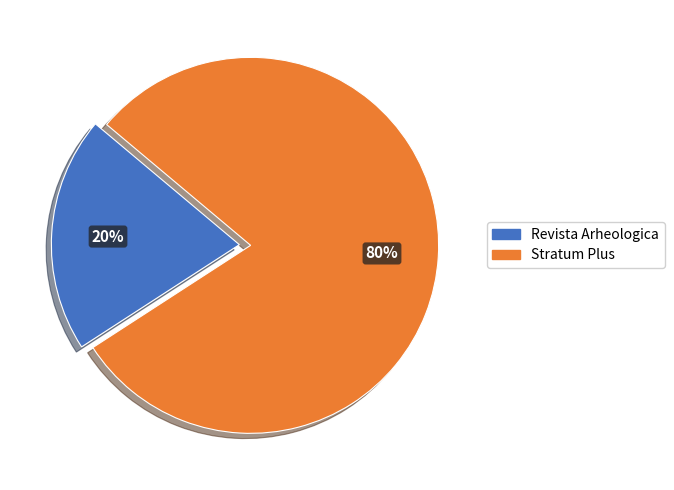

Count the number of slices in the pie.

2